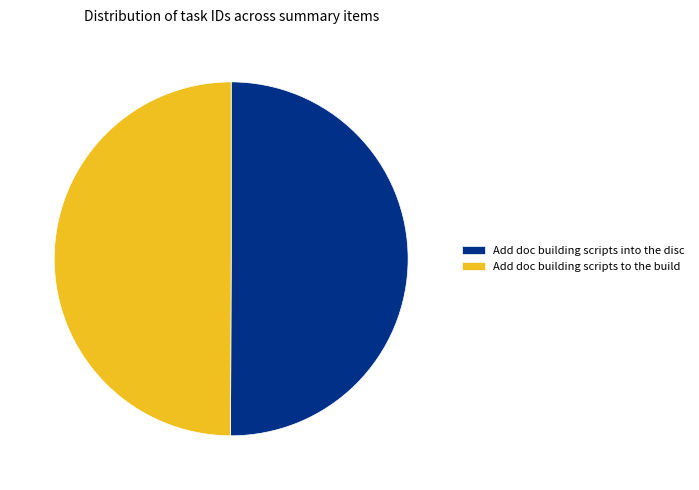

Is the sum of Add doc building scripts to the build and Add doc building scripts into the disc greater than half?

Yes